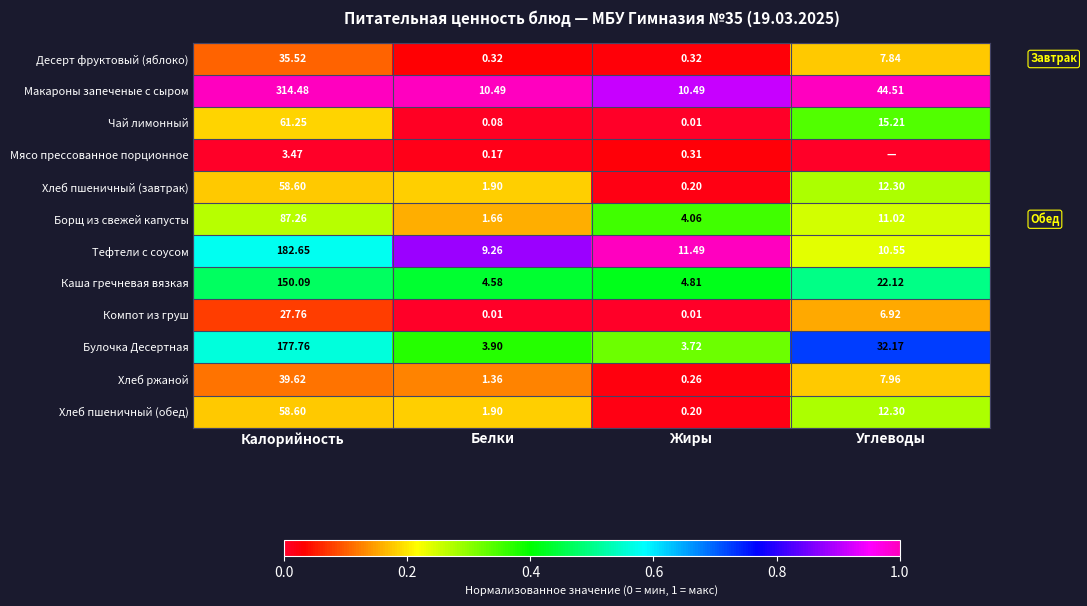

Which category has the lowest value in the Хлеб ржаной series?

Жиры